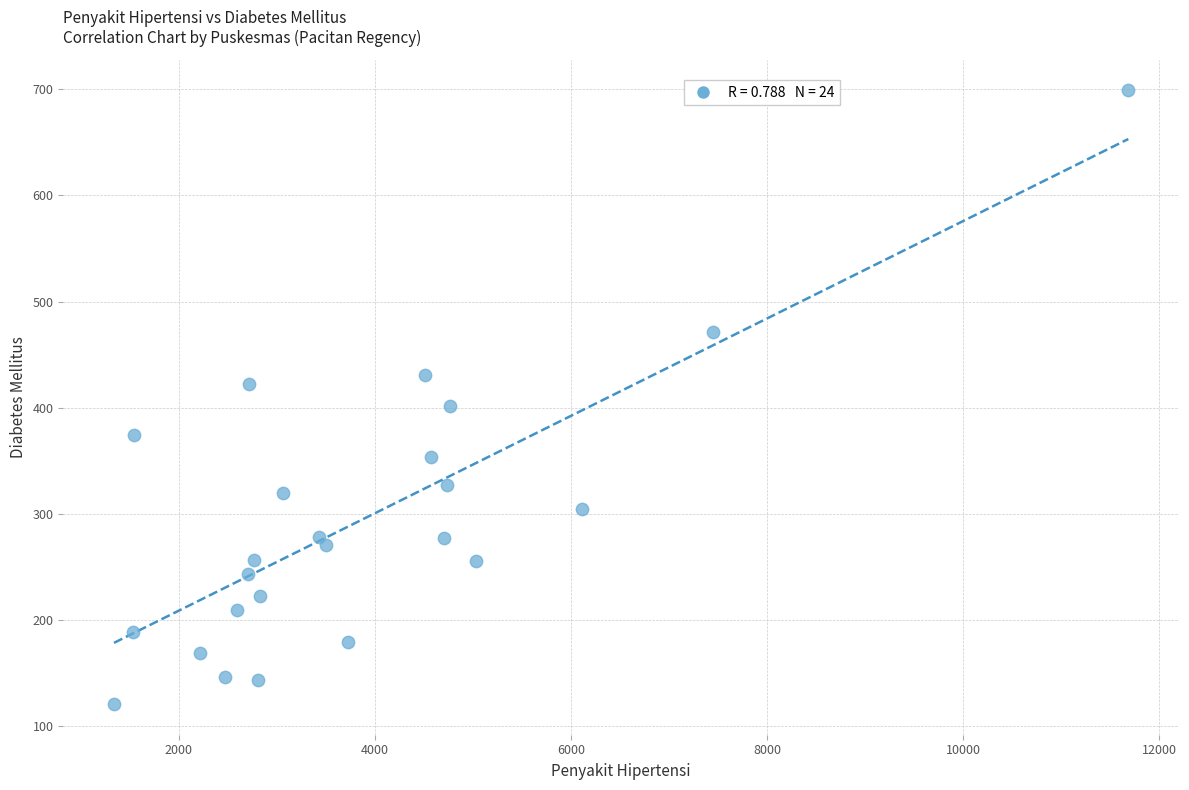

What is the range of X values (max minus min)?

10347